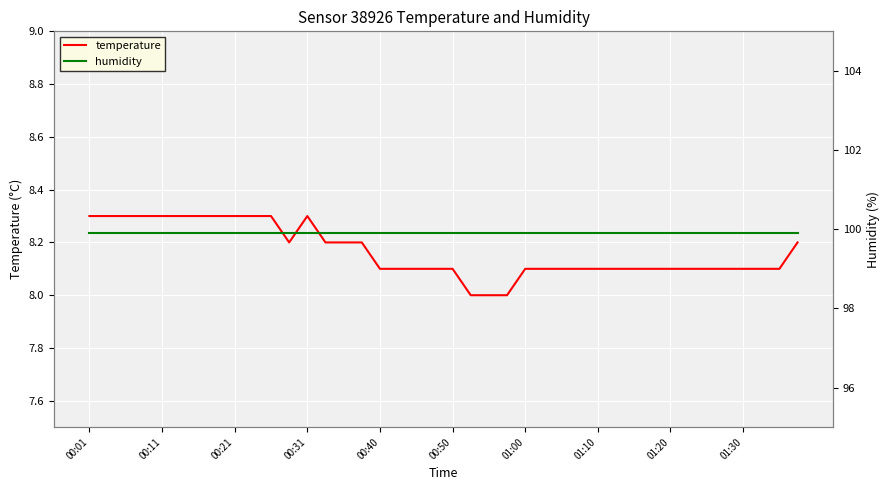

Rank the series by their average value, from lowest to highest.

temperature, humidity